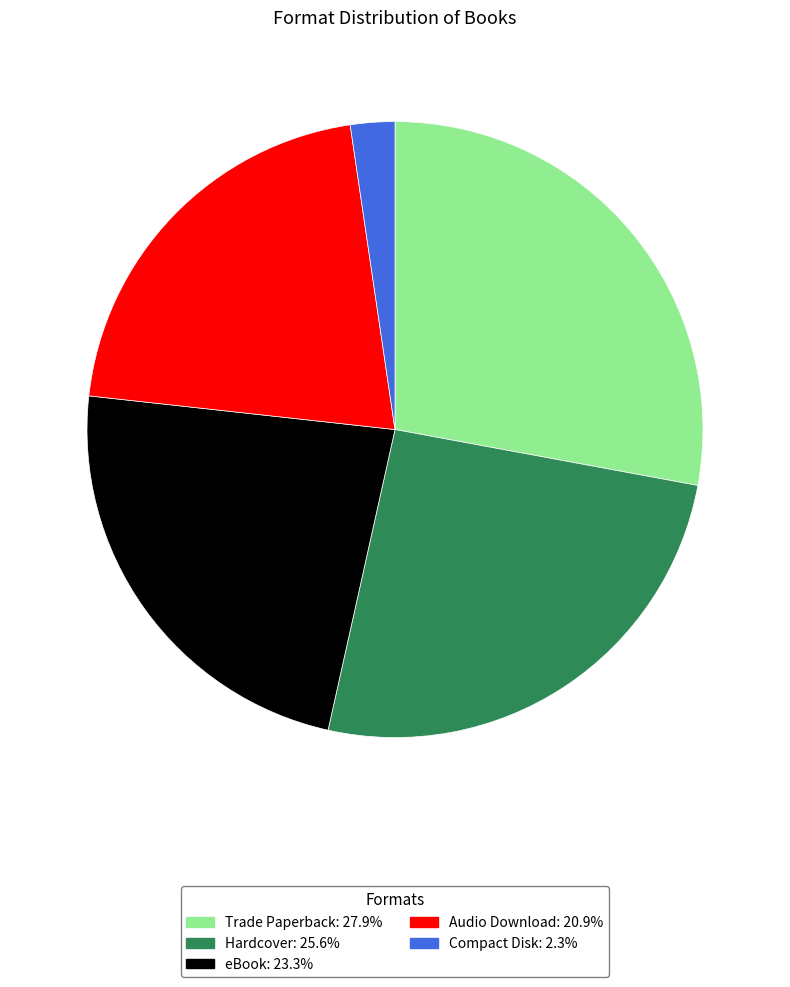

Count the number of slices in the pie.

5